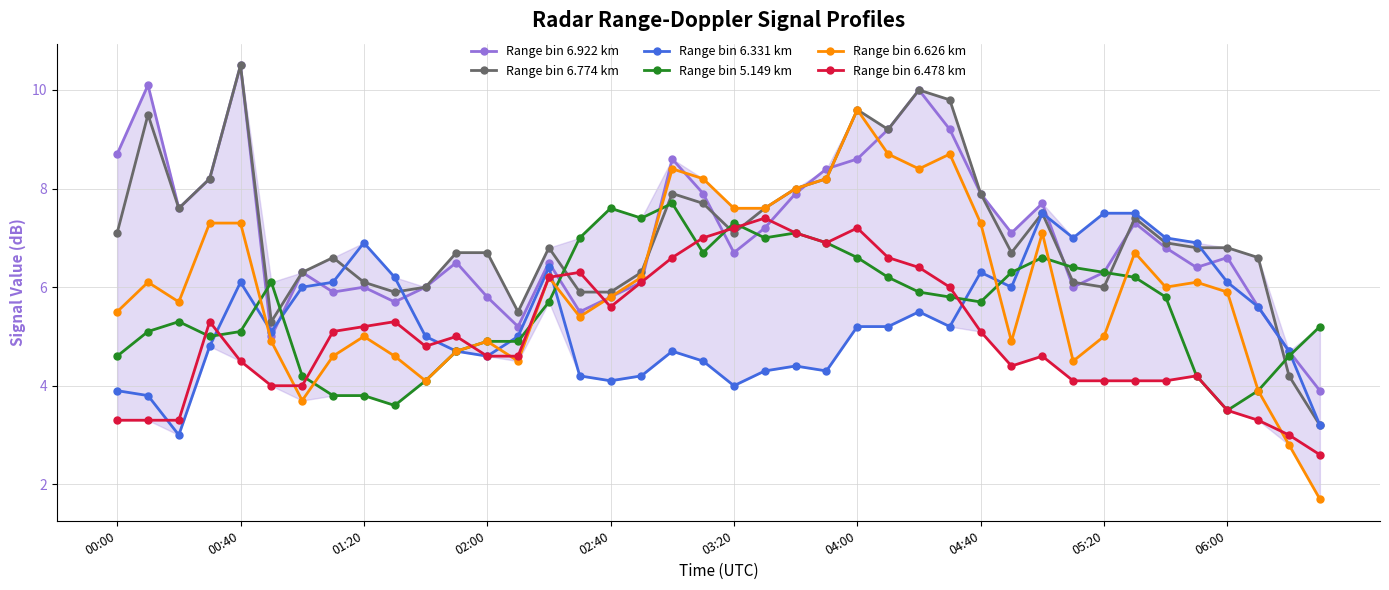

What is the value of the Range bin 6.626 km point at the 16th from the left?

5.4